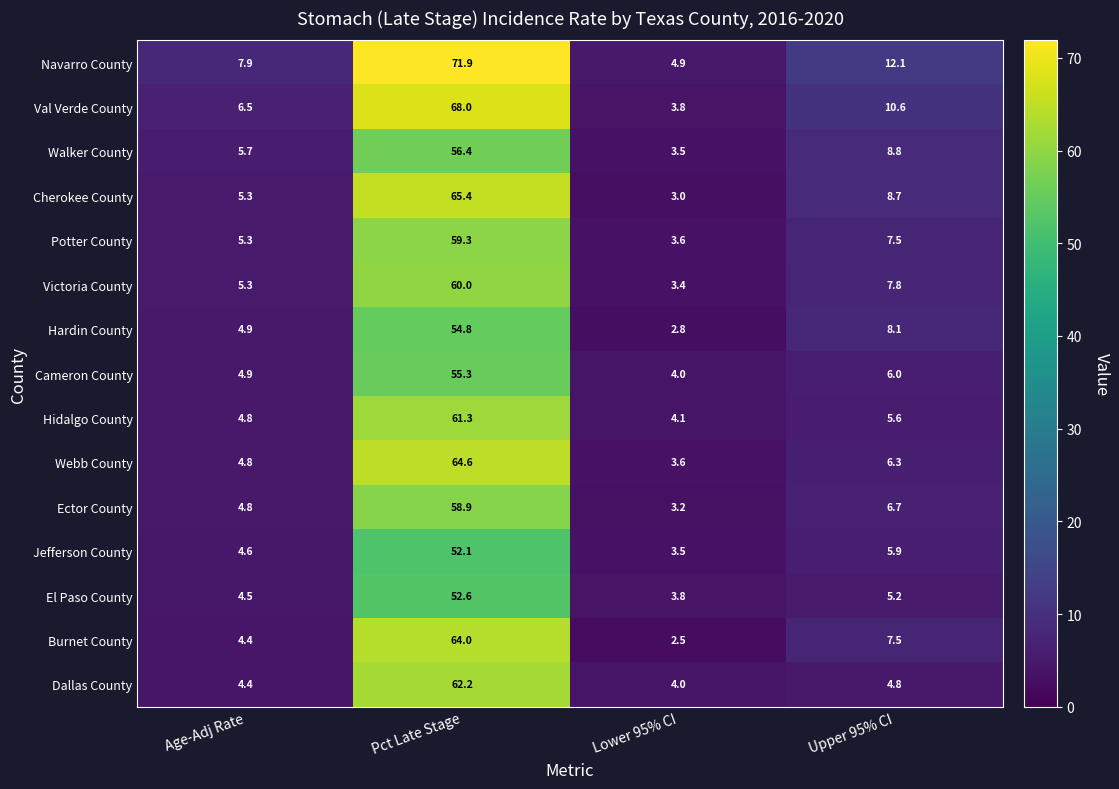

Read the Jefferson County value at Age-Adj Rate.

4.6